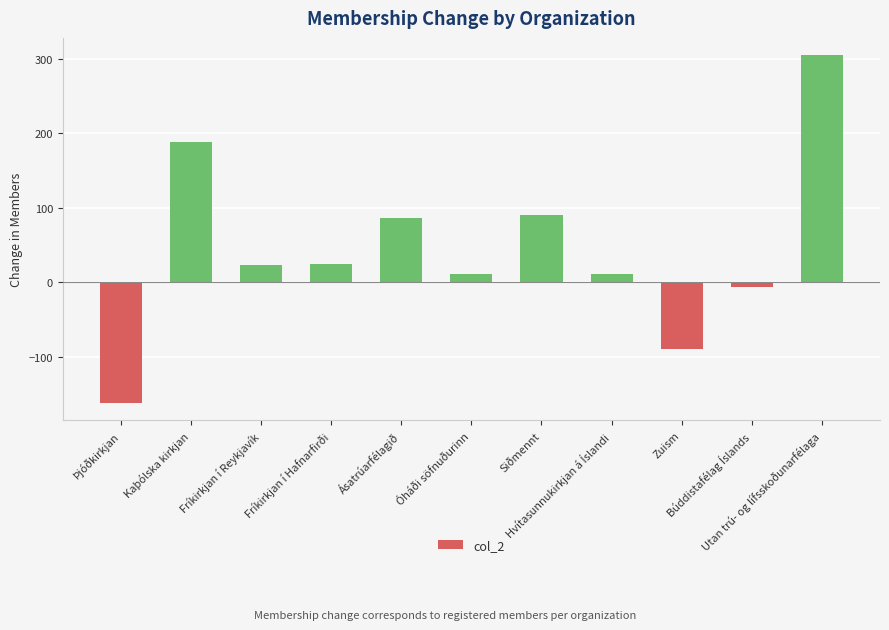

Which label corresponds to the largest value in the chart?

Utan trú- og lífsskoðunarfélaga